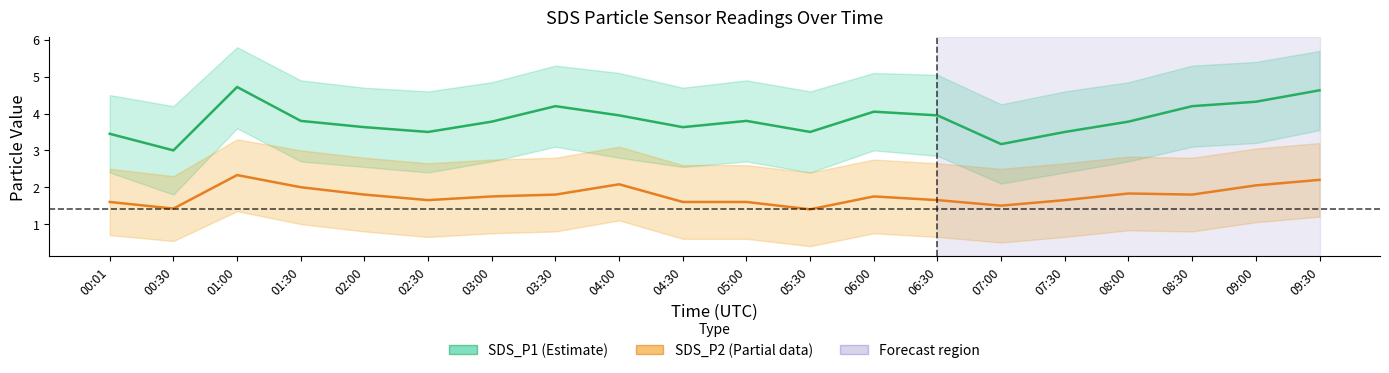

True or false: SDS_P1 and SDS_P2 intersect in this chart.

False